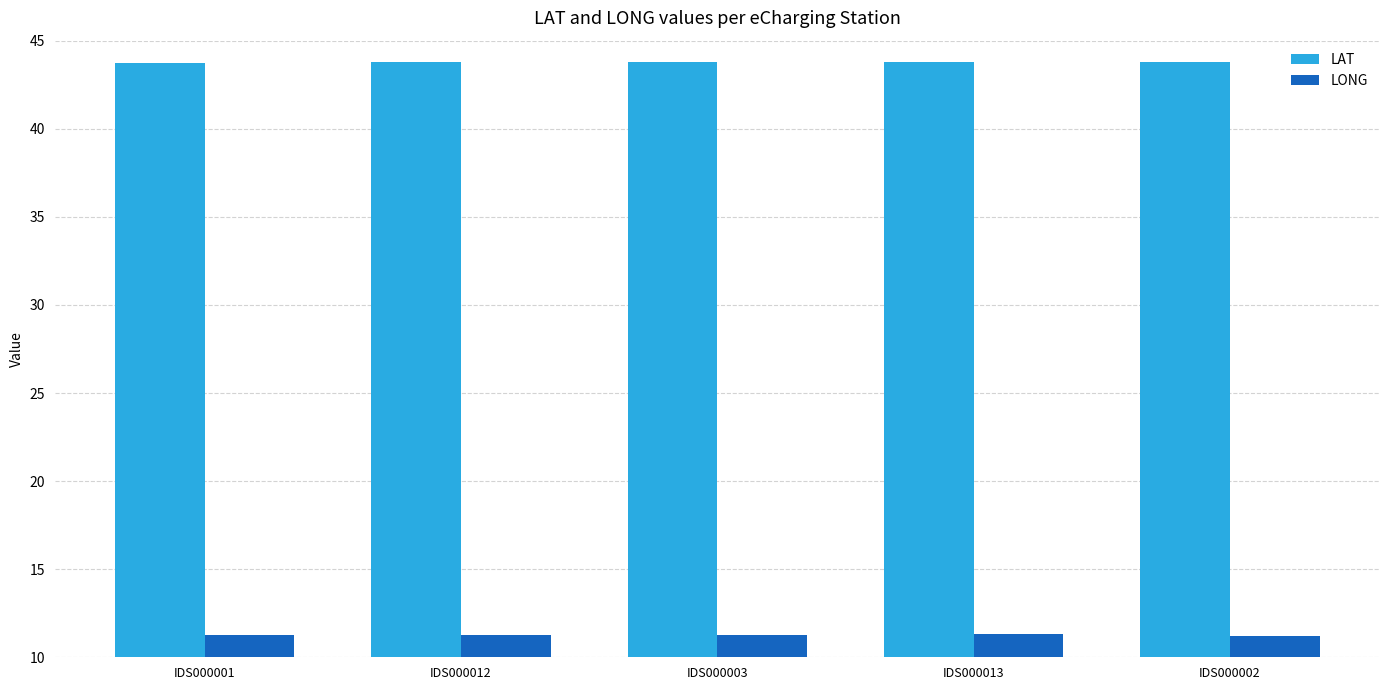

Is it true that LONG equals 11.2 at IDS000002?

True